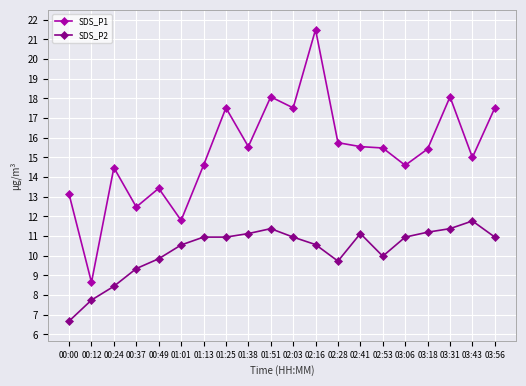

Is it true that SDS_P1 equals 30.6 at 03:56?

False